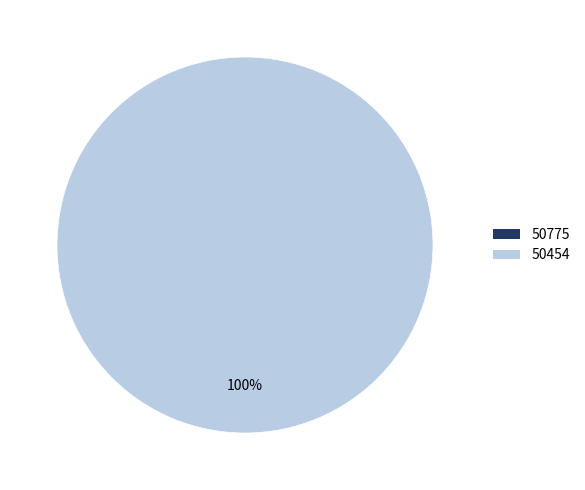

Is it true that 50775 is 1% of the pie?

False